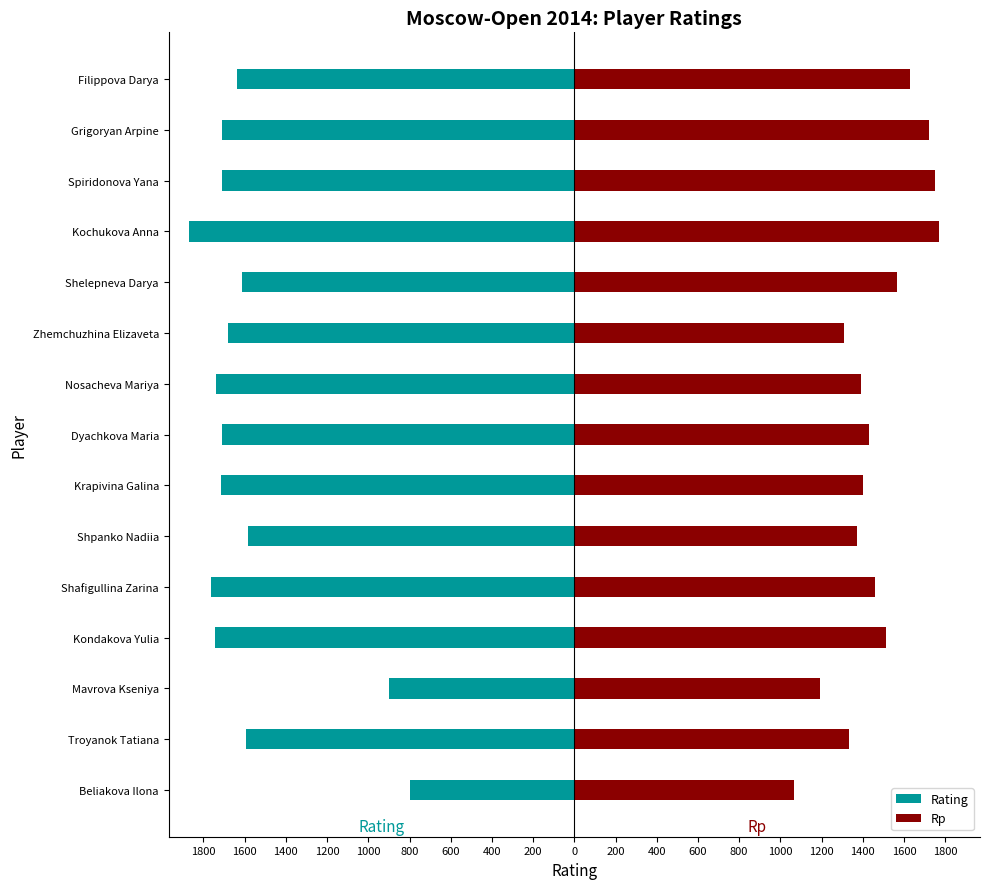

How many data points does each series have?

15